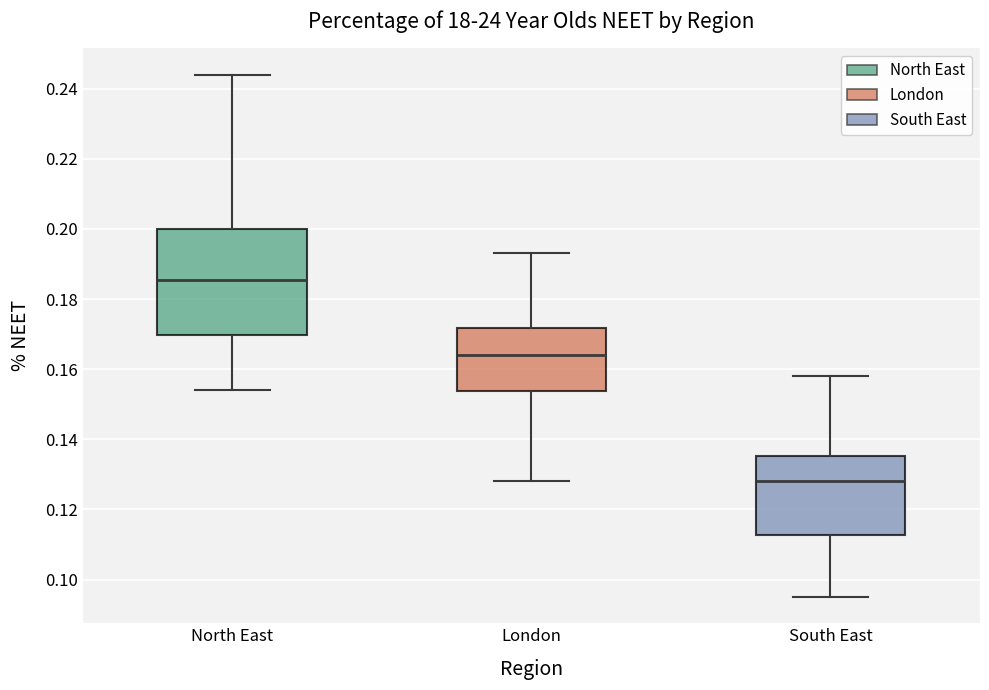

Where does the upper whisker of the box for London end on the y-axis? The values are not printed on the chart, so give them approximately, as read against the axis.

0.194